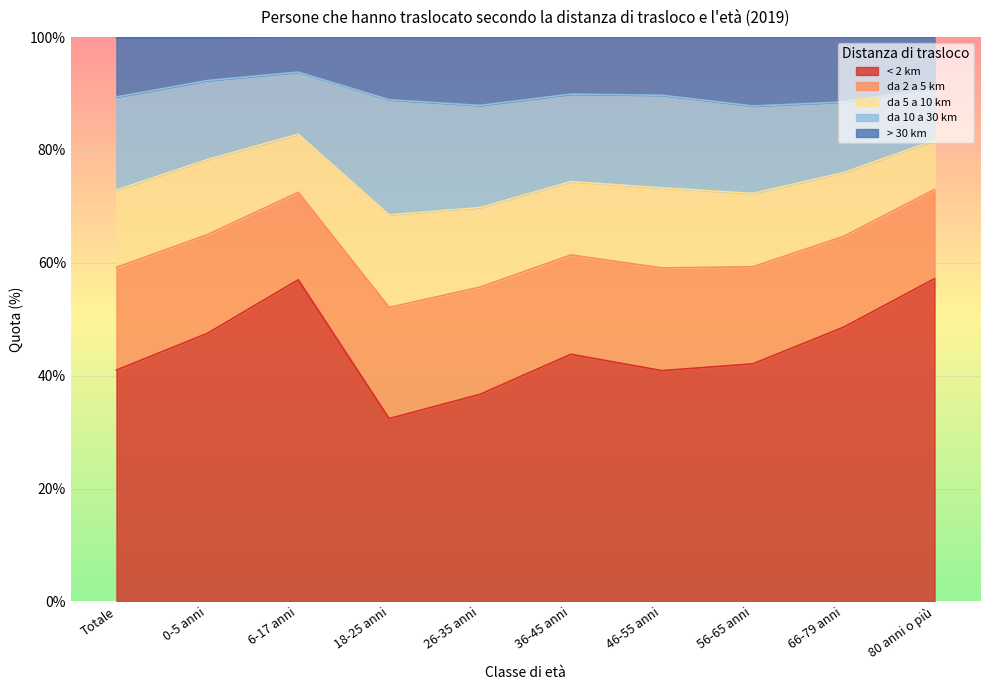

The da 10 a 30 km series shows 12.5 at 66-79 anni. True or false?

True